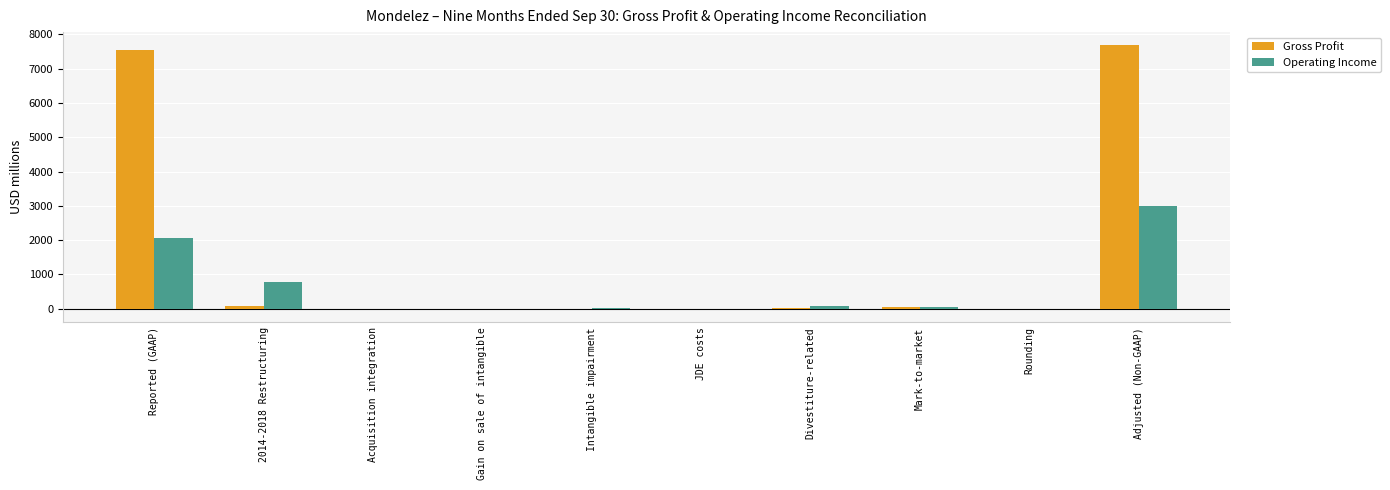

Where does the Operating Income series first go above 49?

Reported (GAAP)